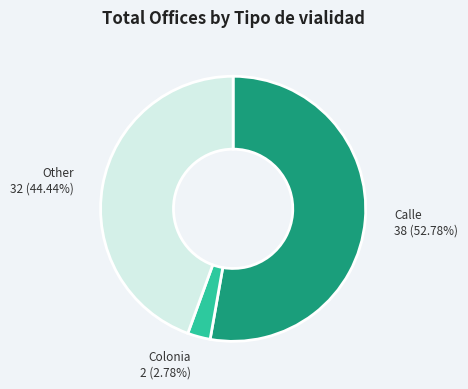

What percentage is NOT represented by Calle?

47.2%